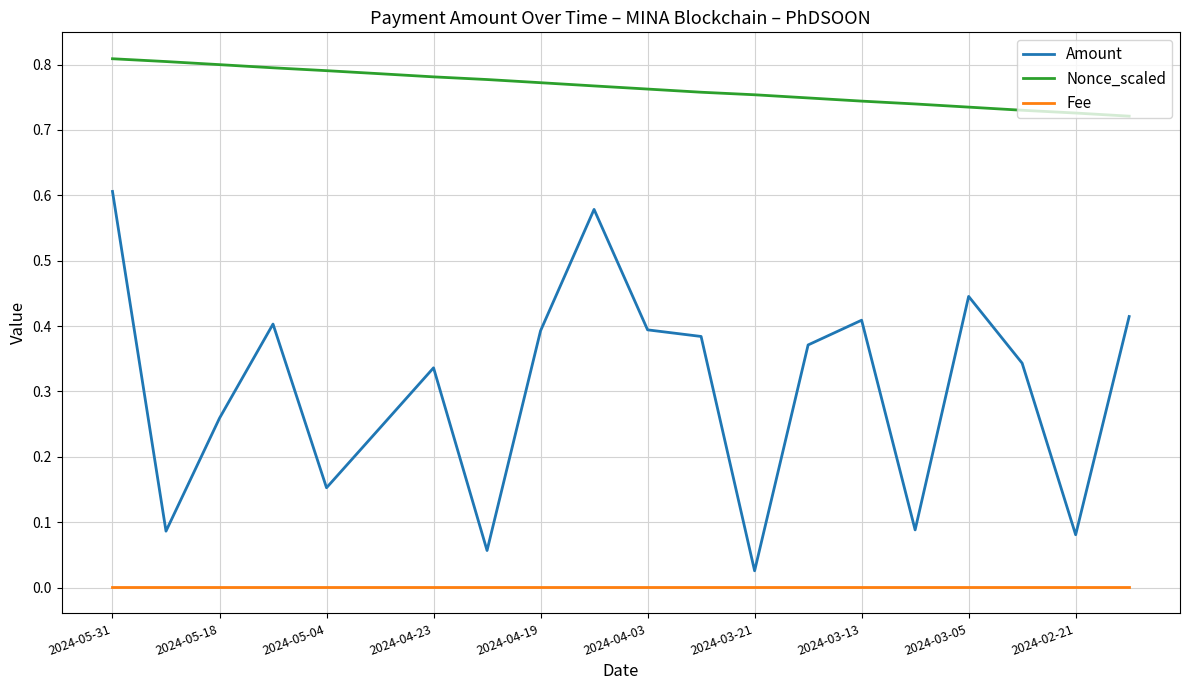

True or false: Fee and Nonce_scaled cross at least once.

False